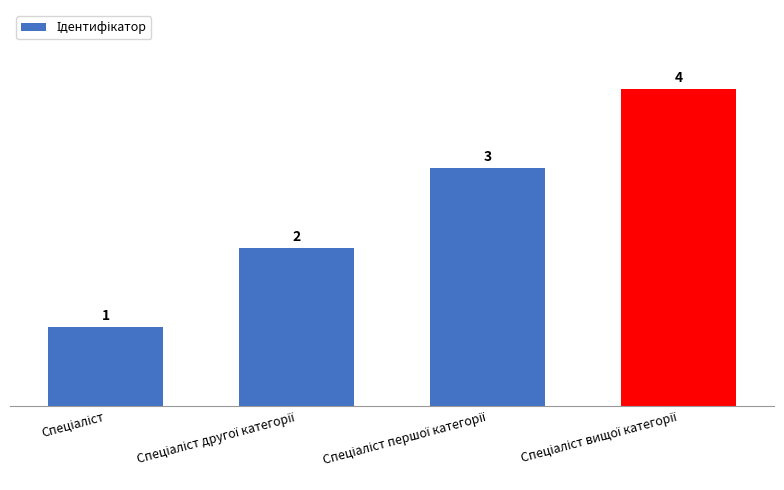

What is the maximum value shown in the chart?

4